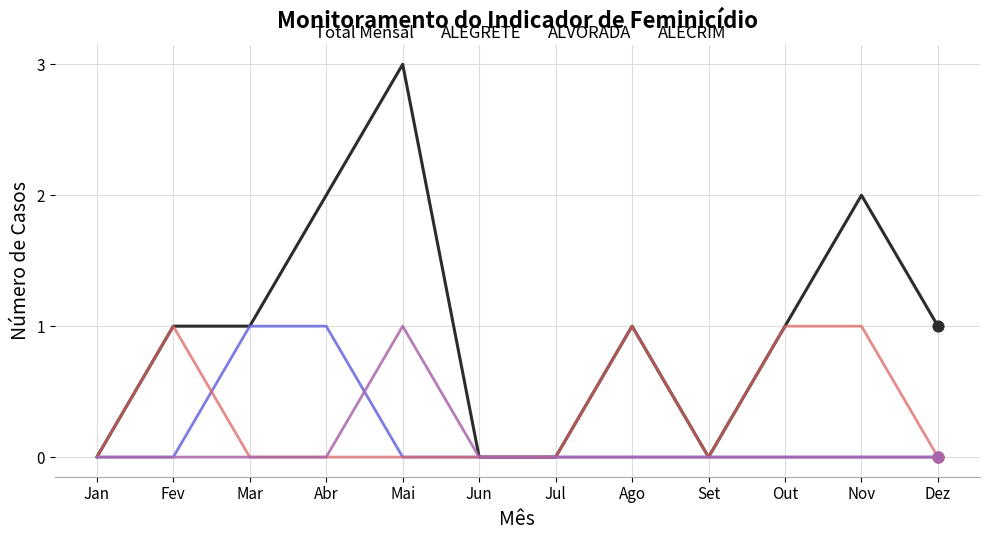

What is the total value across all series at Nov?

3